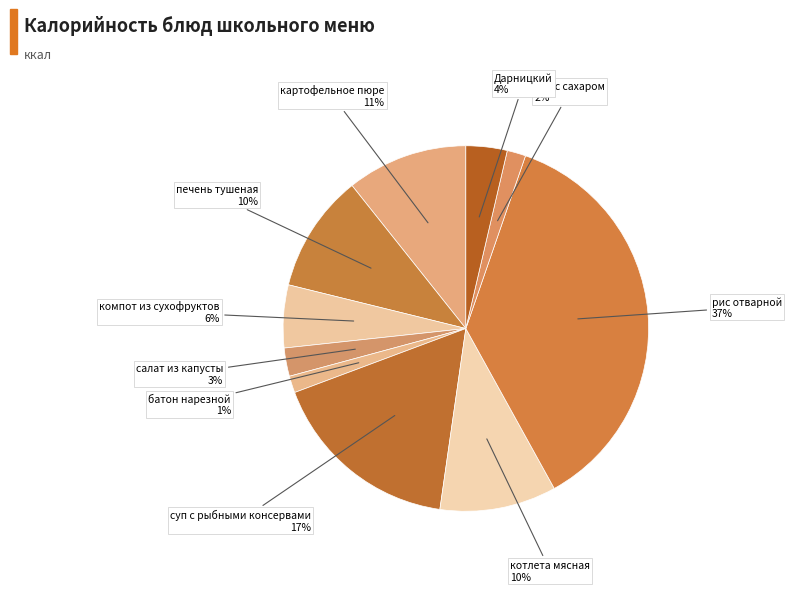

How many slices are in this pie chart?

10